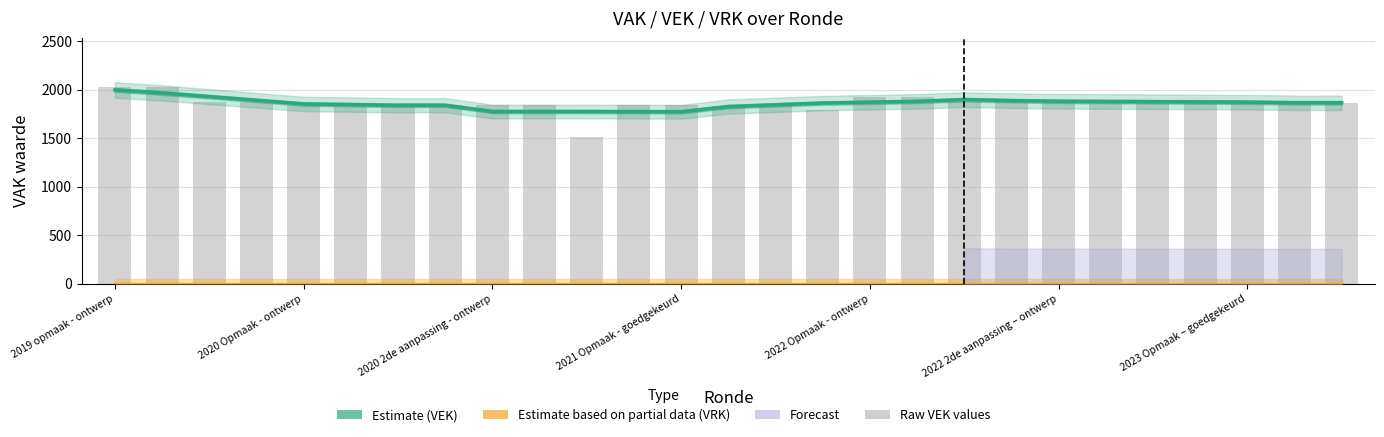

What is the total value across all series at 2023 Opmaak – goedgekeurd?

3733.0